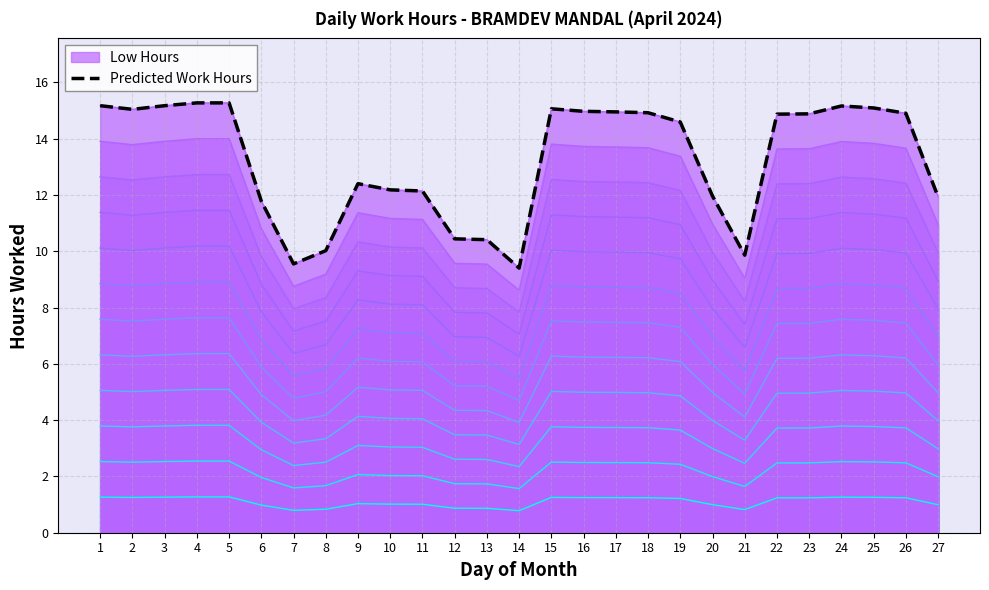

How many data points are less than 14?

12